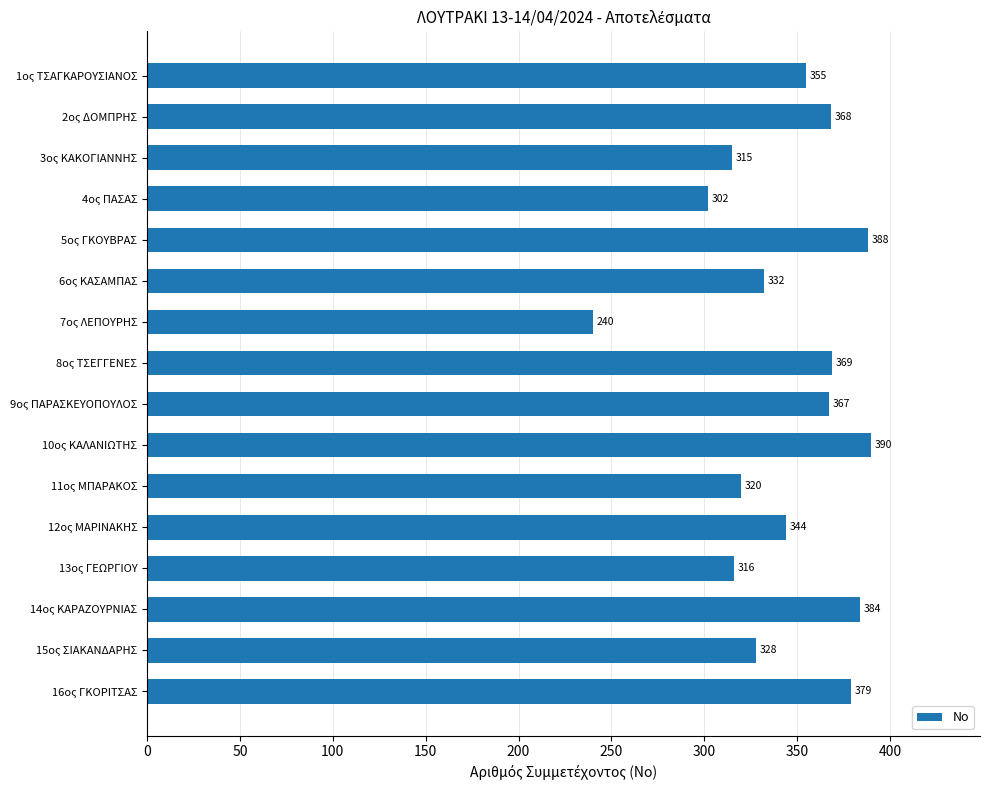

How many distinct data groups are displayed?

1